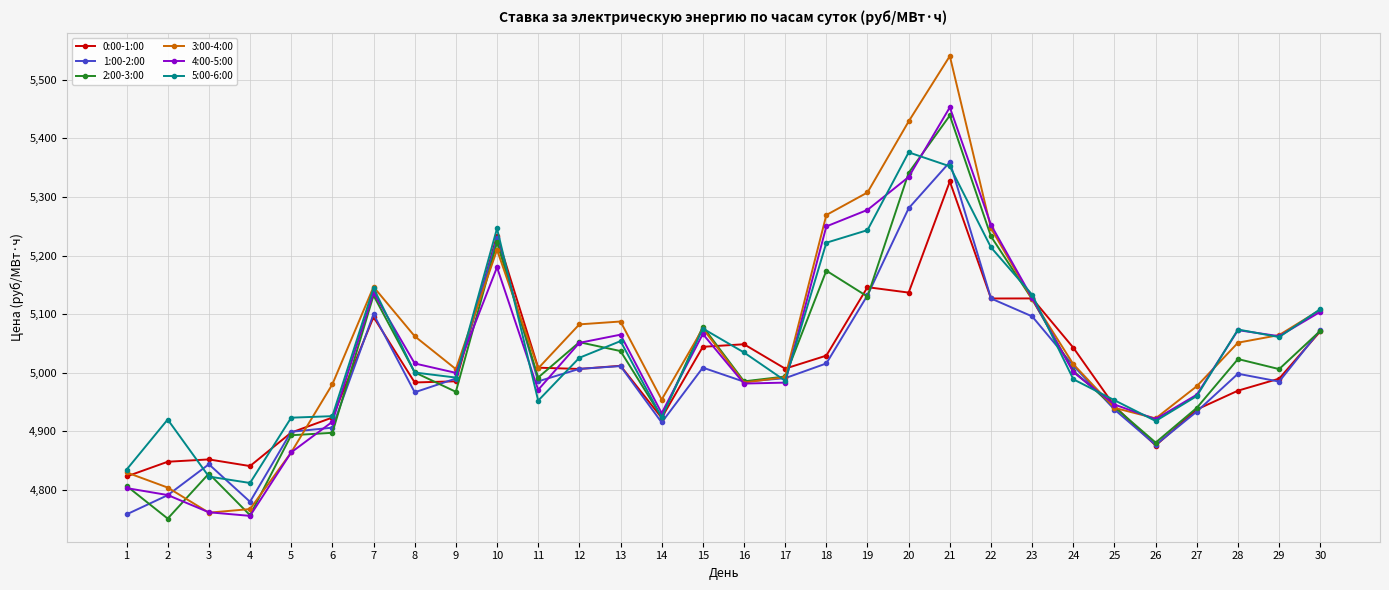

Is the value of 1:00-2:00 at 13 greater than the value of 0:00-1:00 at 4?

Yes